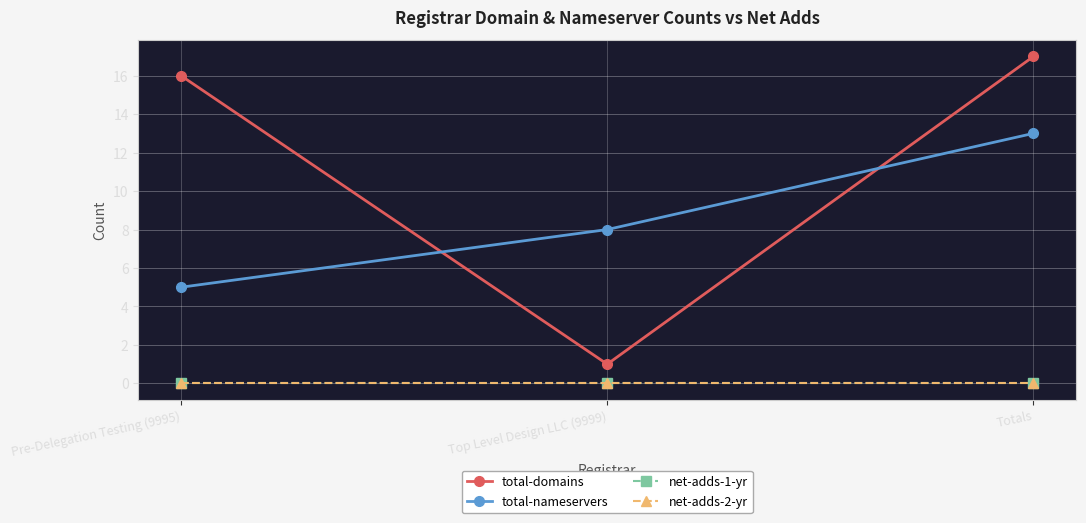

Where is total-domains nearest to the value 9?

Pre-Delegation Testing (9995)